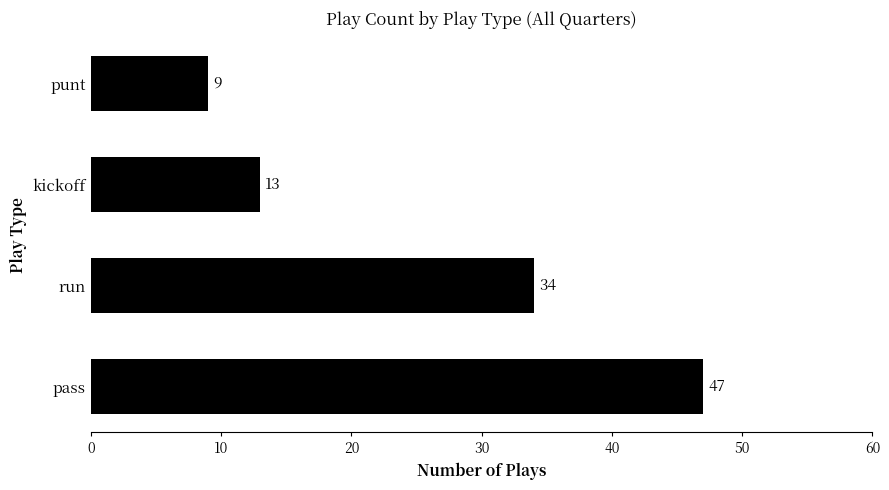

How many categories are shown in the chart?

4